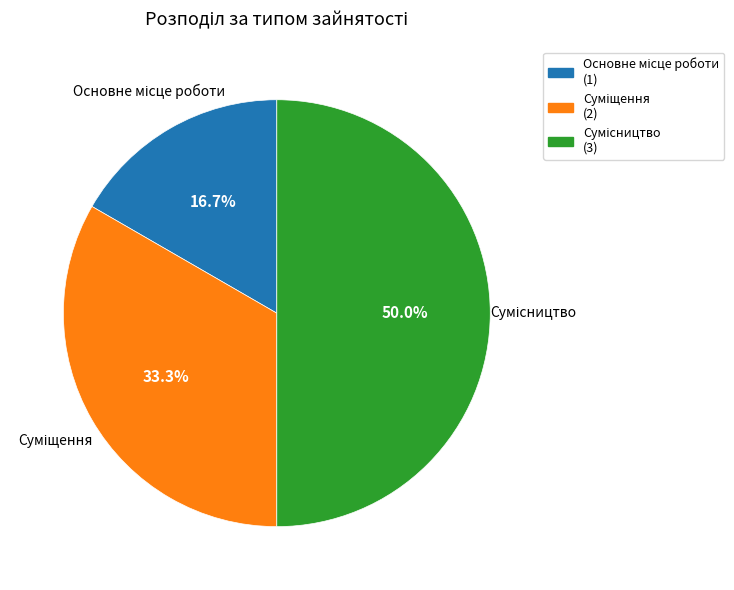

Approximately how many times larger is the value at Суміщення compared to Сумісництво?

0.7